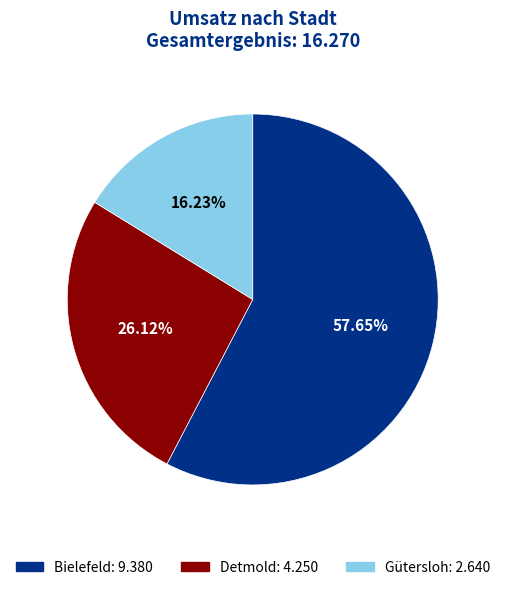

Combined, do Gütersloh and Detmold account for over 50%?

No